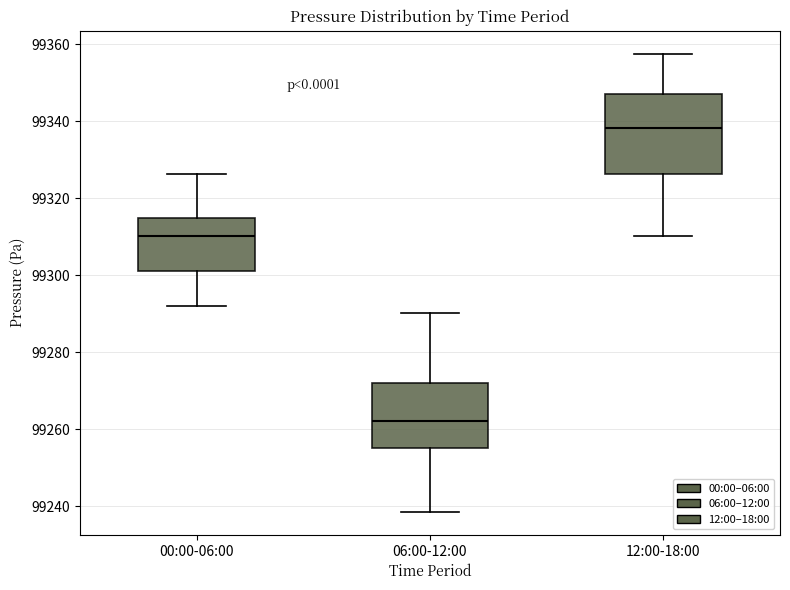

Where does the lower whisker of the box for 06:00-12:00 end on the y-axis? The values are not printed on the chart, so give them approximately, as read against the axis.

99238